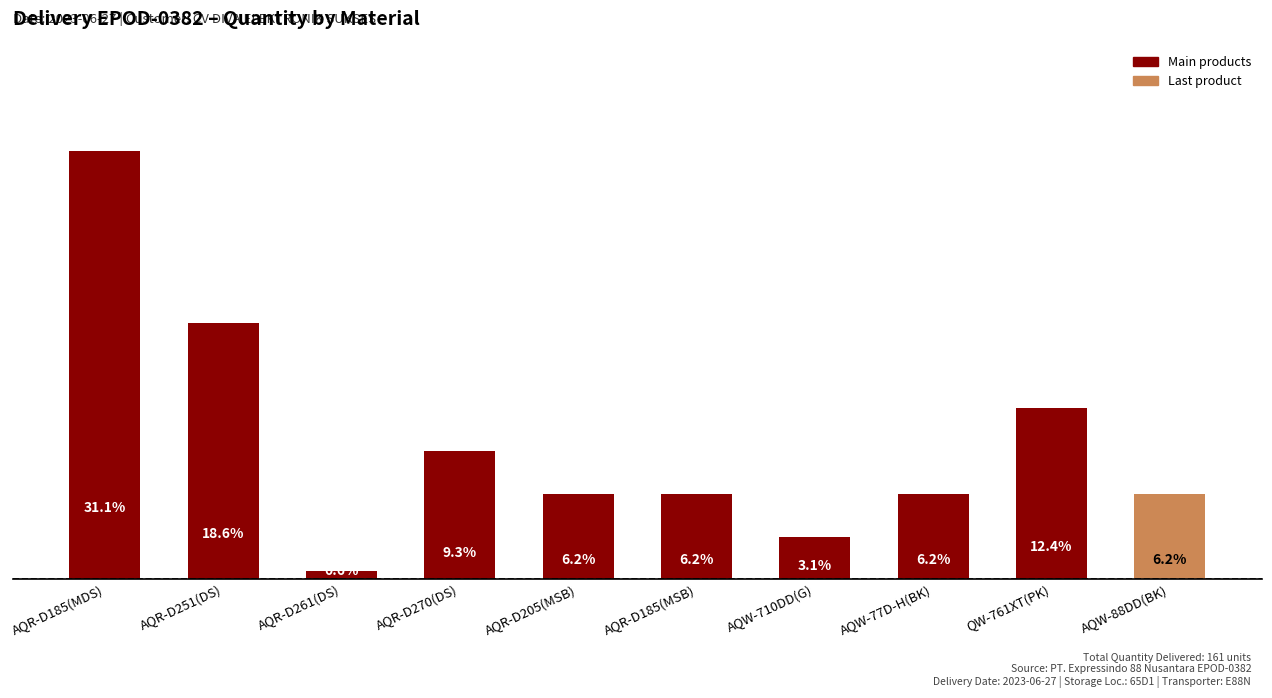

What is the value of the 2nd bar from the left?

30